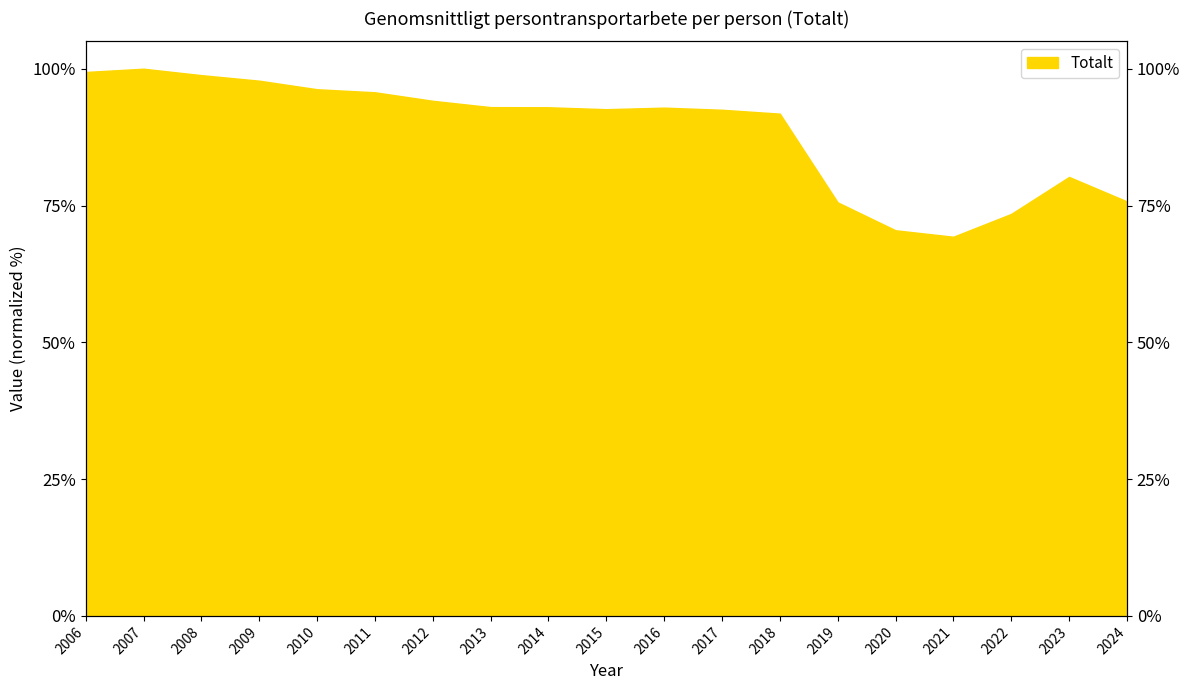

Rank the categories by value from highest to lowest.

2007, 2006, 2008, 2009, 2010, 2011, 2012, 2013, 2014, 2016, 2015, 2017, 2018, 2023, 2024, 2019, 2022, 2020, 2021